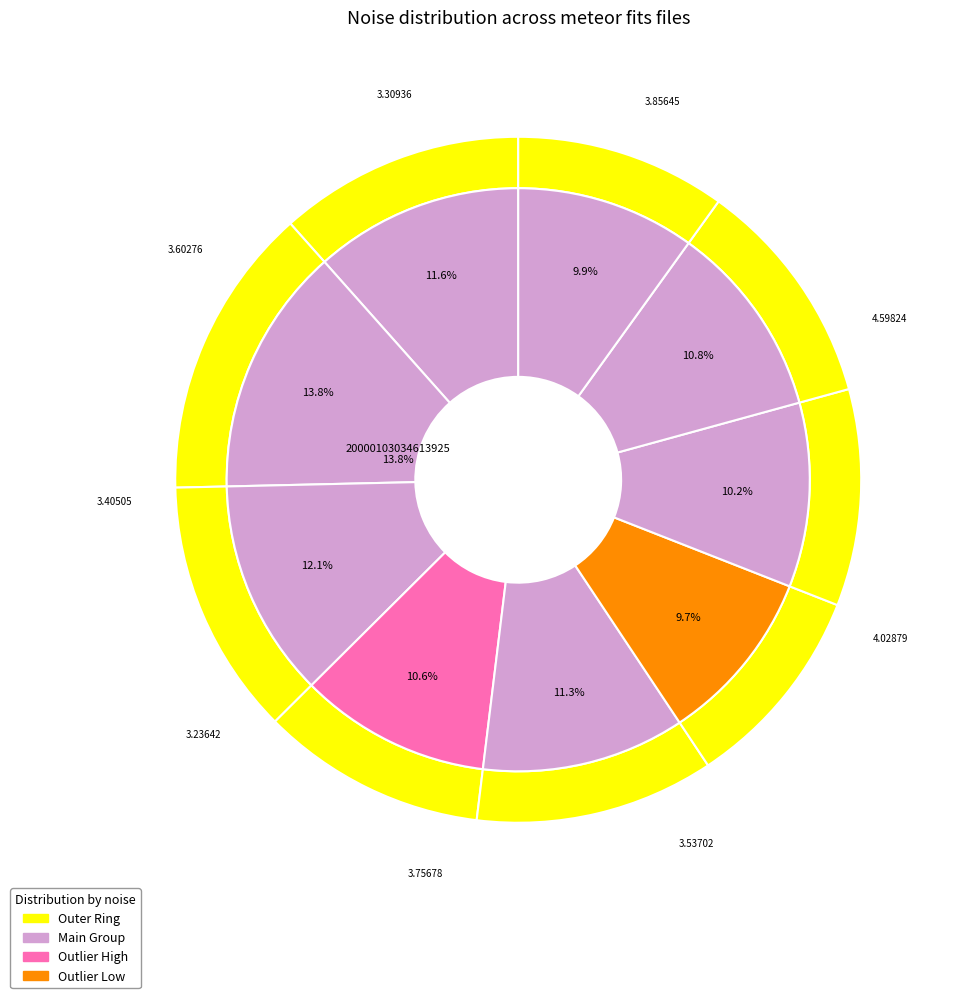

Does 20000103034613925 represent more than half of the total?

No